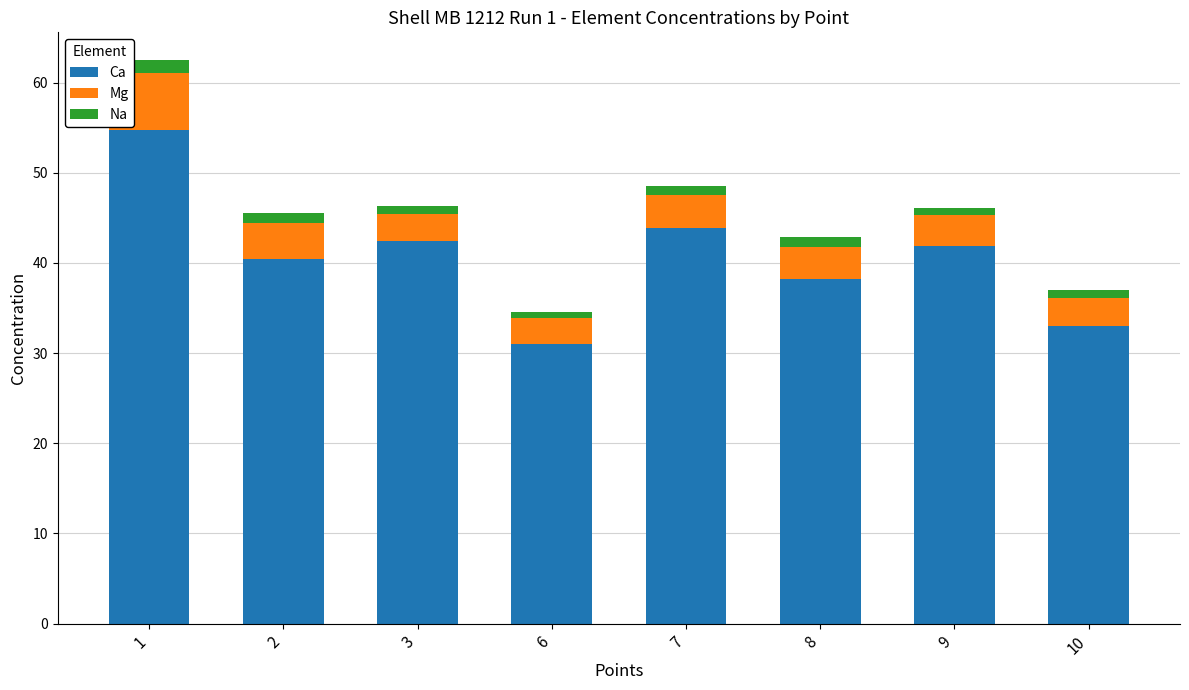

At which category is the sum across all series the highest?

1